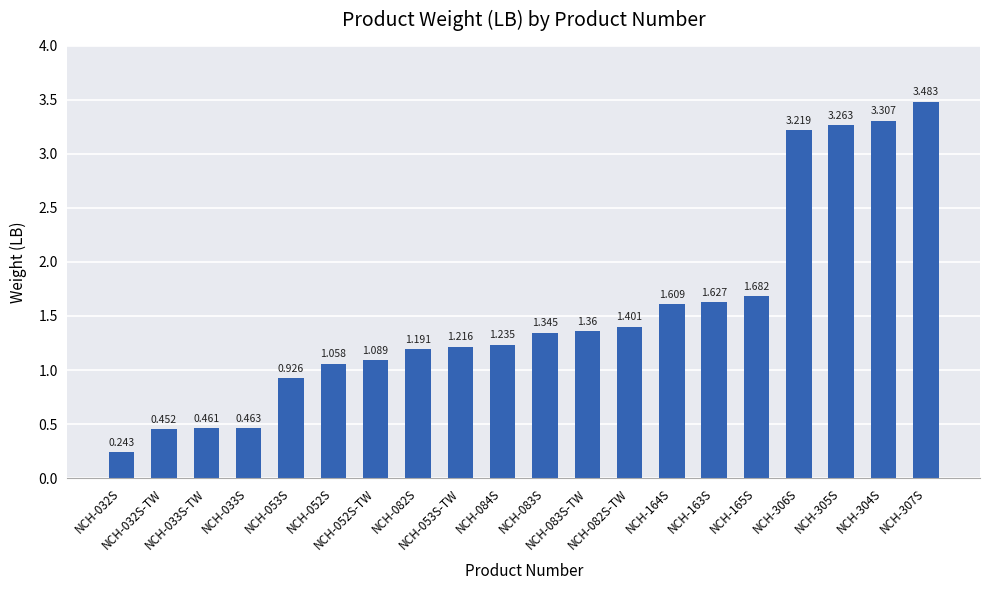

How many bars are there in total?

20